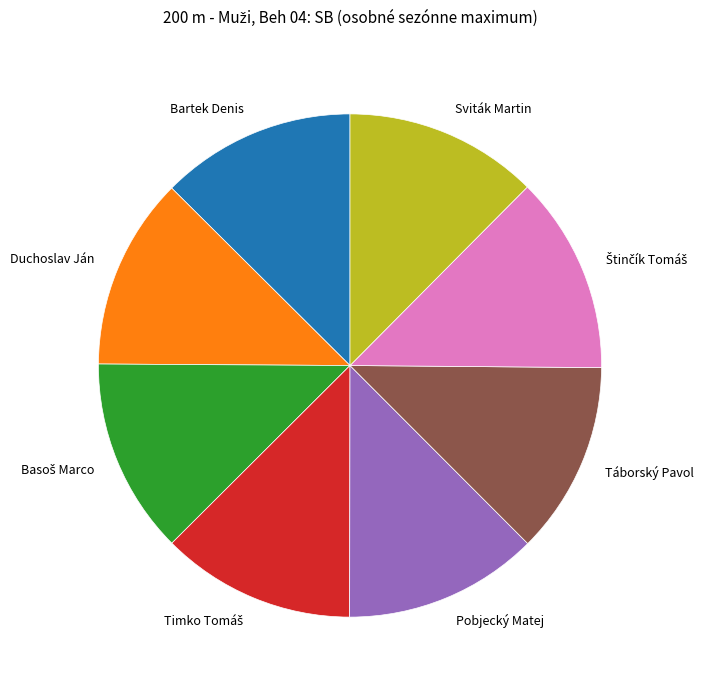

Do Duchoslav Ján and Bartek Denis together represent more than half of the pie?

No